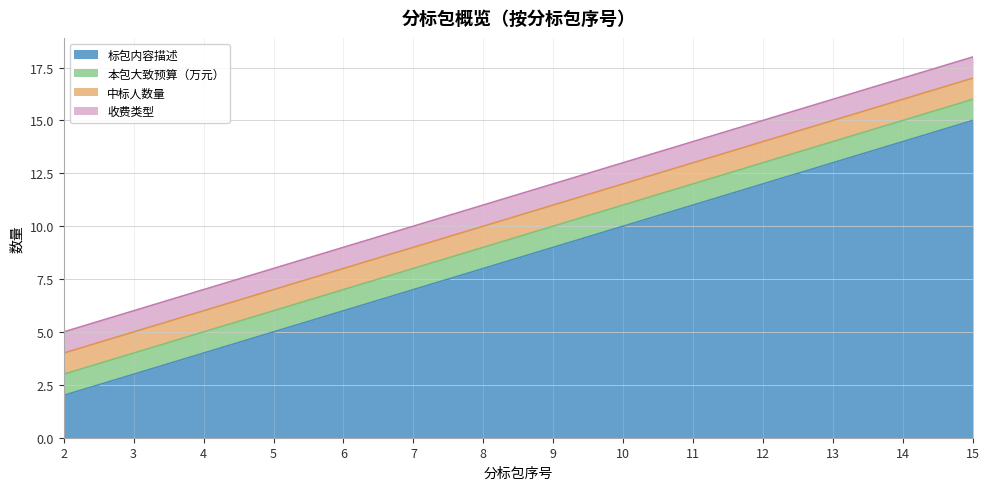

Which has a higher value, 12 or 6?

12